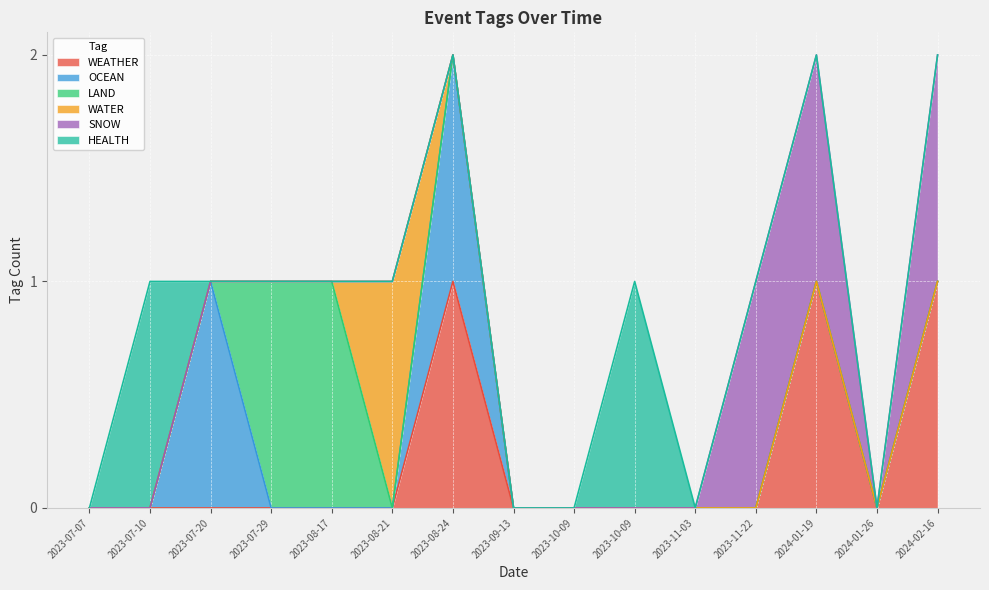

How many lines are shown in the chart?

6